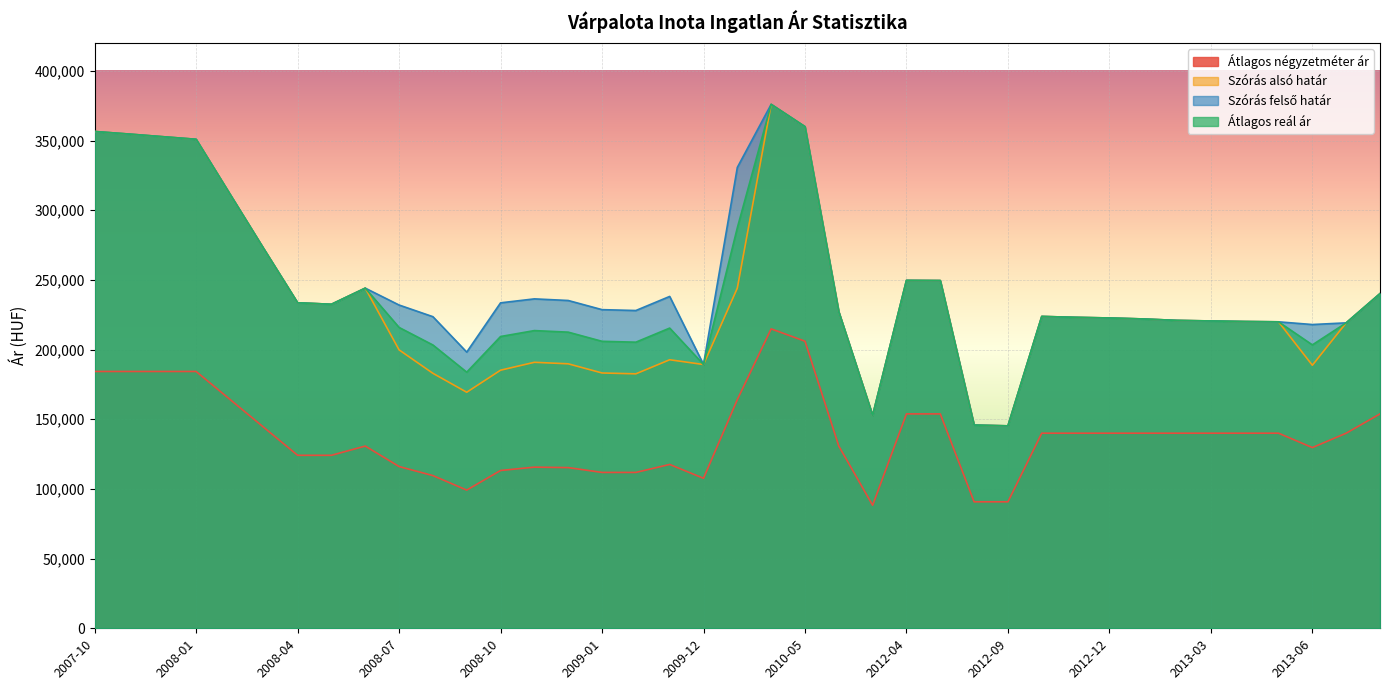

Reading left to right, what are all the values shown in this chart?

Átlagos négyzetméter ár: 2007-10=184285	2007-11=184285	2007-12=184285	2008-01=184285	2008-02=164236	2008-03=144186	2008-04=124137	2008-05=124137	2008-06=130759	2008-07=116073	2008-08=109570	2008-09=99178	2008-10=113232	2008-11=115637	2008-12=115310	2009-01=111845	2009-02=111845	2009-03=117563	2009-12=107631	2010-01=164099	2010-04=214849	2010-05=206000	2010-09=130750	2010-10=88282	2012-04=153846	2012-05=153846	2012-08=90757	2012-09=90757	2012-10=140000	2012-11=140000	2012-12=140000	2013-01=140000	2013-02=140000	2013-03=140000	2013-04=140000	2013-05=140000	2013-06=129666	2013-07=140000	2013-08=153846
Szórás alsó határ: 2007-10=356480	2007-11=354673	2007-12=352772	2008-01=350893	2008-02=311546	2008-03=272321	2008-04=233584	2008-05=232503	2008-06=244078	2008-07=199780	2008-08=182962	2008-09=169370	2008-10=185202	2008-11=190862	2008-12=189780	2009-01=183207	2009-02=182585	2009-03=192690	2009-12=189274	2010-01=244109	2010-04=375970	2010-05=359967	2010-09=227037	2010-10=152771	2012-04=249656	2012-05=249522	2012-08=145835	2012-09=145259	2012-10=223779	2012-11=223133	2012-12=222666	2013-01=221968	2013-02=220930	2013-03=220529	2013-04=220129	2013-05=219902	2013-06=188741	2013-07=219165	2013-08=240159
Szórás felső határ: 2007-10=356480	2007-11=354673	2007-12=352772	2008-01=350893	2008-02=311546	2008-03=272321	2008-04=233584	2008-05=232503	2008-06=244078	2008-07=231958	2008-08=223592	2008-09=198176	2008-10=233532	2008-11=236376	2008-12=235216	2009-01=228643	2009-02=228021	2009-03=238126	2009-12=189274	2010-01=330711	2010-04=375970	2010-05=359967	2010-09=227037	2010-10=152771	2012-04=249656	2012-05=249522	2012-08=145835	2012-09=145259	2012-10=223779	2012-11=223133	2012-12=222666	2013-01=221968	2013-02=220930	2013-03=220529	2013-04=220129	2013-05=219902	2013-06=217967	2013-07=219165	2013-08=240159
Átlagos reál ár: 2007-10=356480	2007-11=354673	2007-12=352772	2008-01=350893	2008-02=311546	2008-03=272321	2008-04=233584	2008-05=232503	2008-06=244078	2008-07=215869	2008-08=203277	2008-09=183773	2008-10=209367	2008-11=213619	2008-12=212498	2009-01=205925	2009-02=205303	2009-03=215408	2009-12=189274	2010-01=287410	2010-04=375970	2010-05=359967	2010-09=227037	2010-10=152771	2012-04=249656	2012-05=249522	2012-08=145835	2012-09=145259	2012-10=223779	2012-11=223133	2012-12=222666	2013-01=221968	2013-02=220930	2013-03=220529	2013-04=220129	2013-05=219902	2013-06=203354	2013-07=219165	2013-08=240159